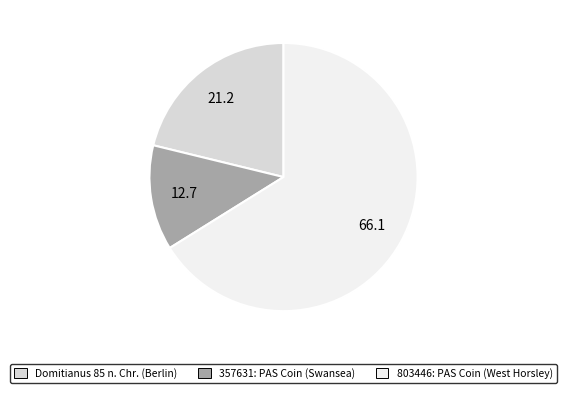

Between 357631: PAS Coin (Swansea) and Domitianus 85 n. Chr. (Berlin), which is larger?

Domitianus 85 n. Chr. (Berlin)